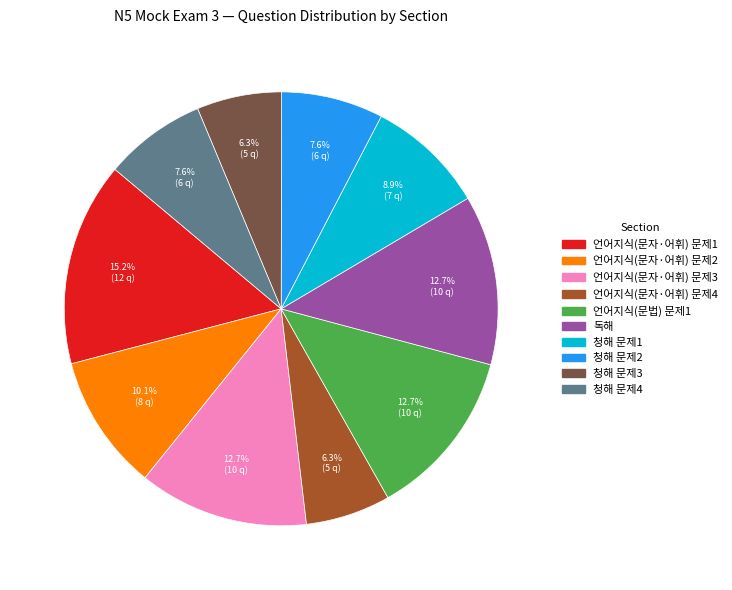

Does 청해 문제3 represent more than half of the total?

No